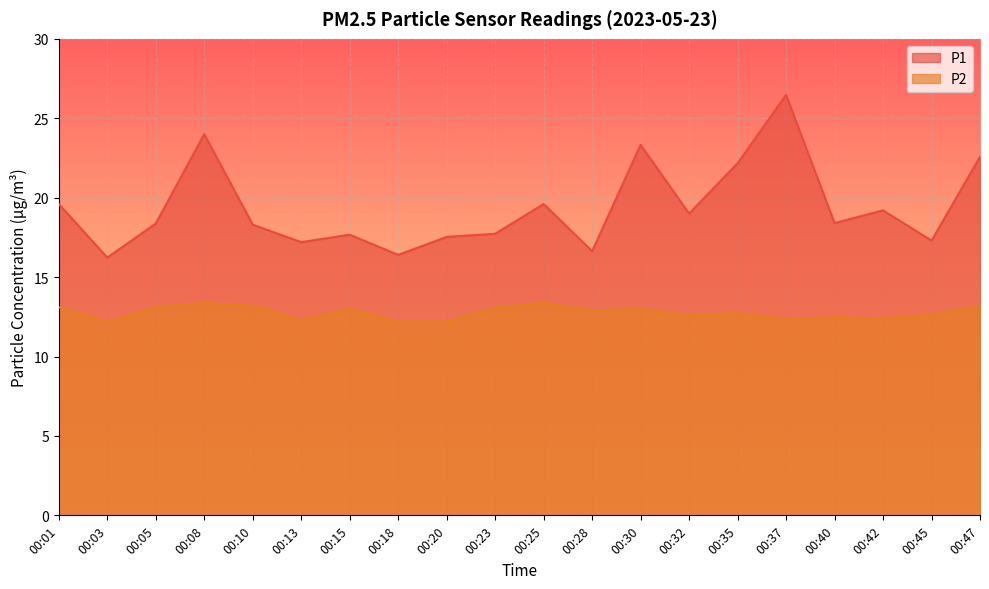

What is the difference between the second highest and minimum values in the P2 series?

1.2